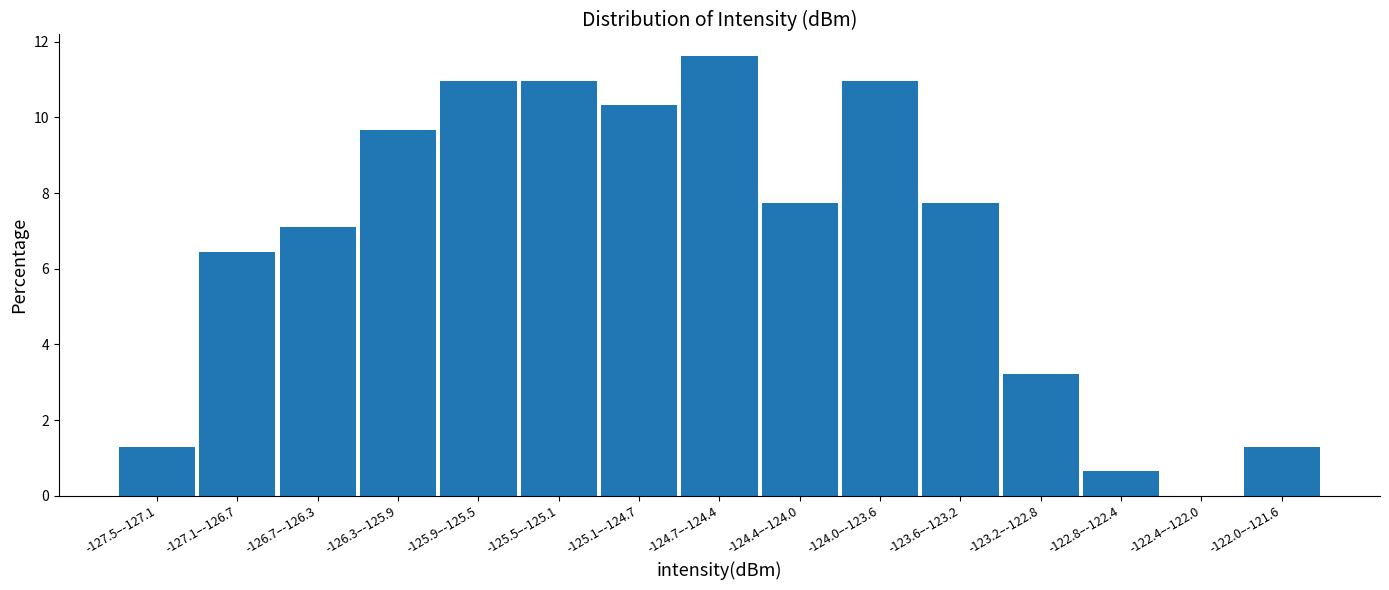

Reading left to right, what are all the values shown in this chart?

-127.5–-127.1=1.3	-127.1–-126.7=6.5	-126.7–-126.3=7.1	-126.3–-125.9=9.7	-125.9–-125.5=11.0	-125.5–-125.1=11.0	-125.1–-124.7=10.3	-124.7–-124.4=11.6	-124.4–-124.0=7.7	-124.0–-123.6=11.0	-123.6–-123.2=7.7	-123.2–-122.8=3.2	-122.8–-122.4=0.6	-122.4–-122.0=0.0	-122.0–-121.6=1.3